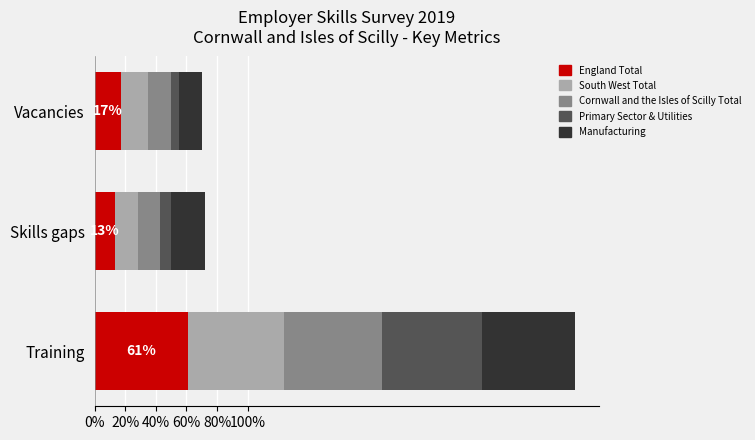

What are all the series names shown in the legend?

England Total, South West Total, Cornwall and the Isles of Scilly Total, Primary Sector & Utilities, Manufacturing